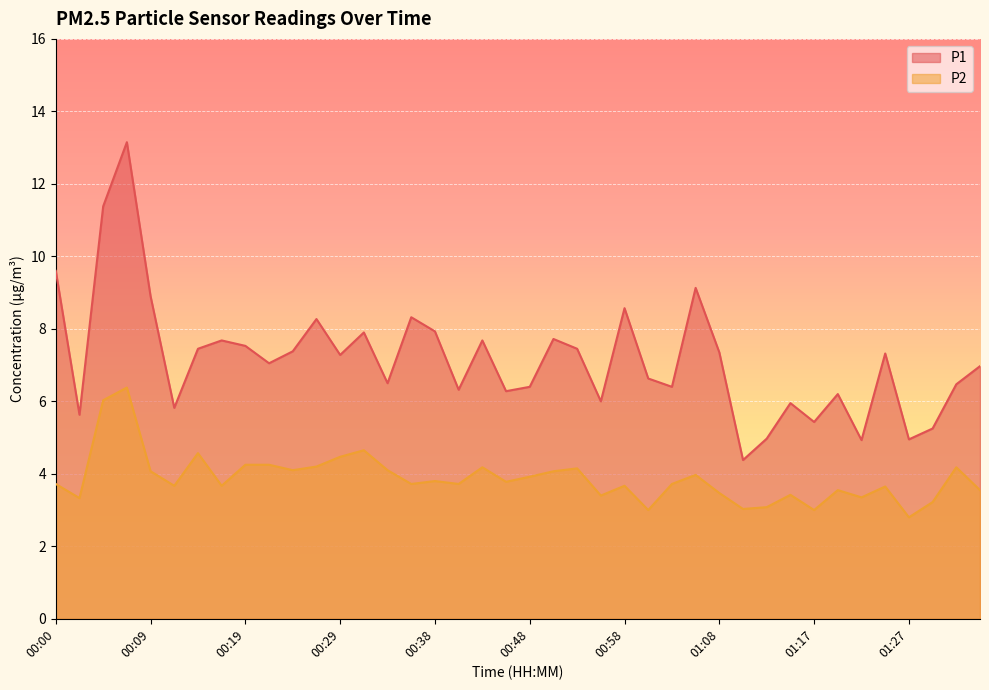

Reading right to left, transcribe all the data shown in this chart.

P1: 7.0	6.5	5.2	5.0	7.3	4.9	6.2	5.4	6.0	5.0	4.4	7.3	9.1	6.4	6.6	8.6	6.0	7.5	7.7	6.4	6.3	7.7	6.3	7.9	8.3	6.5	7.9	7.3	8.3	7.4	7.0	7.5	7.7	7.5	5.8	8.9	13.2	11.4	5.6	9.6
P2: 3.5	4.2	3.2	2.8	3.6	3.4	3.5	3.0	3.4	3.1	3.0	3.5	4.0	3.7	3.0	3.7	3.4	4.2	4.1	3.9	3.8	4.2	3.7	3.8	3.7	4.1	4.7	4.5	4.2	4.1	4.2	4.2	3.7	4.6	3.7	4.1	6.4	6.0	3.3	3.7